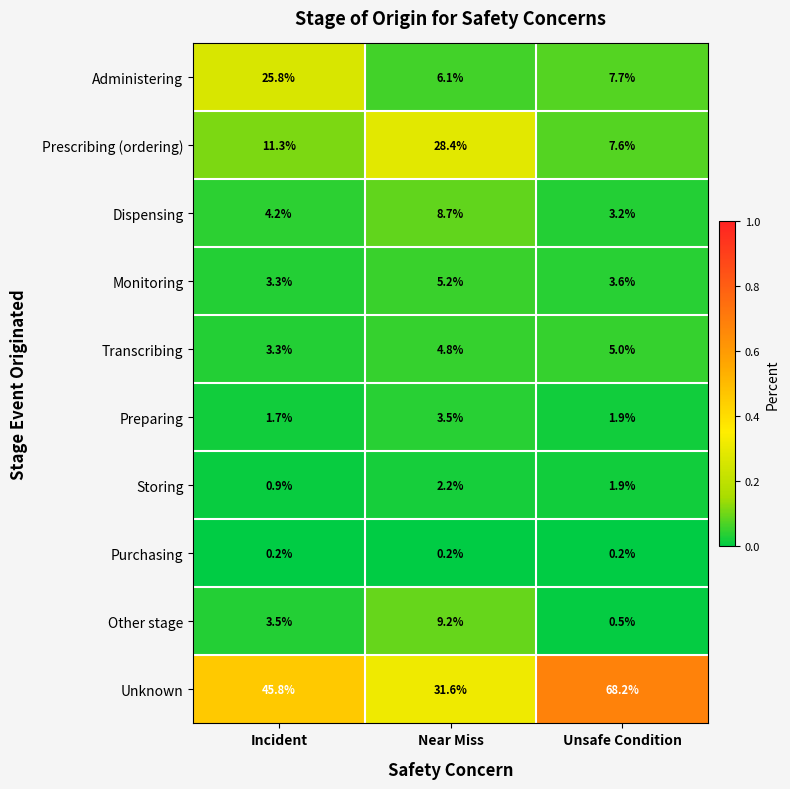

Rank the categories by Other stage value from highest to lowest.

Near Miss, Incident, Unsafe Condition